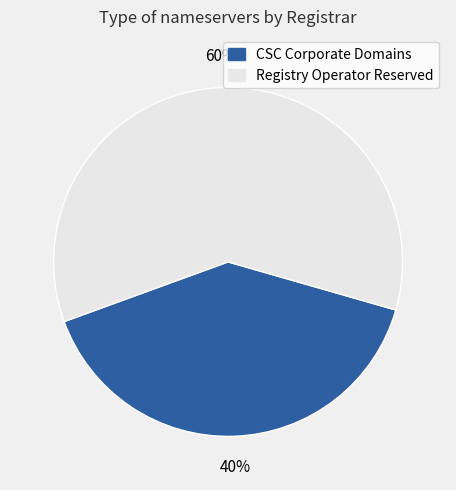

To the nearest percent, what is the average slice percentage?

50%